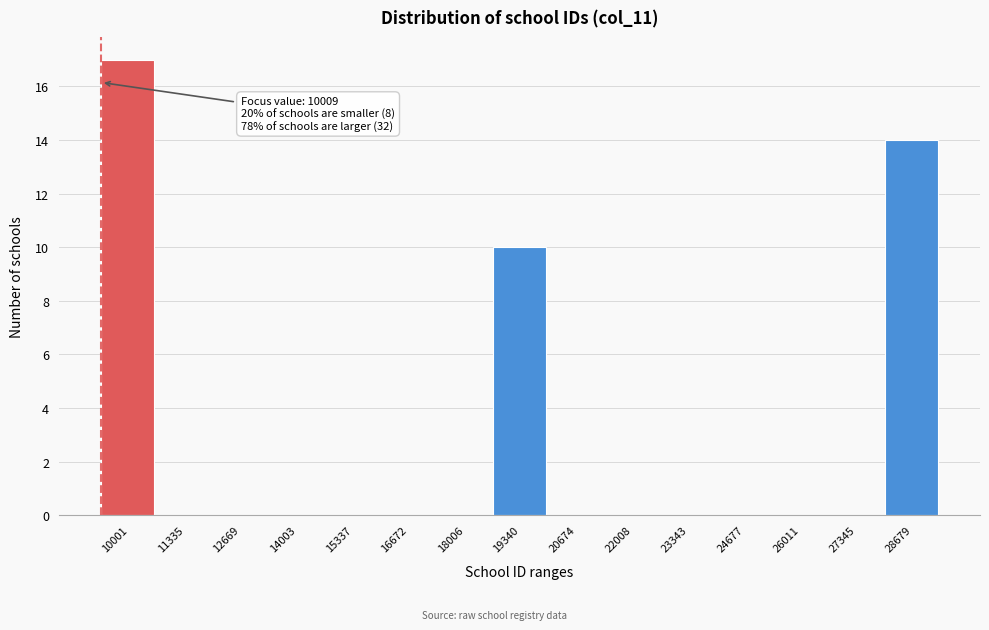

Reading left to right, transcribe all the data shown in this chart.

10001=17	11335=0	12669=0	14003=0	15337=0	16672=0	18006=0	19340=10	20674=0	22008=0	23343=0	24677=0	26011=0	27345=0	28679=14